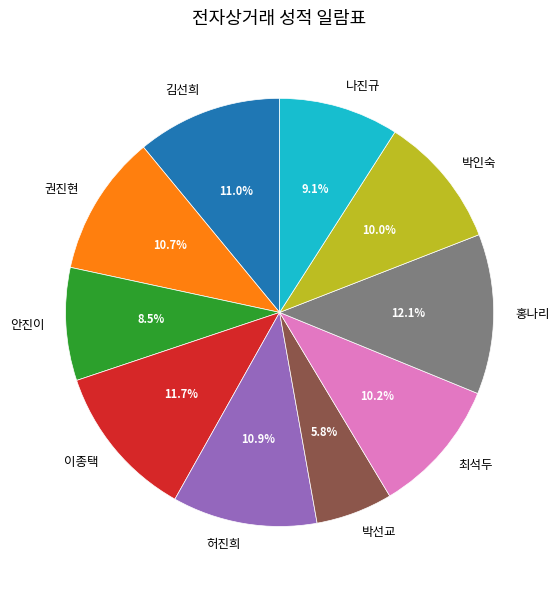

Approximately how many times larger is the value at 박선교 compared to 권진현?

0.5